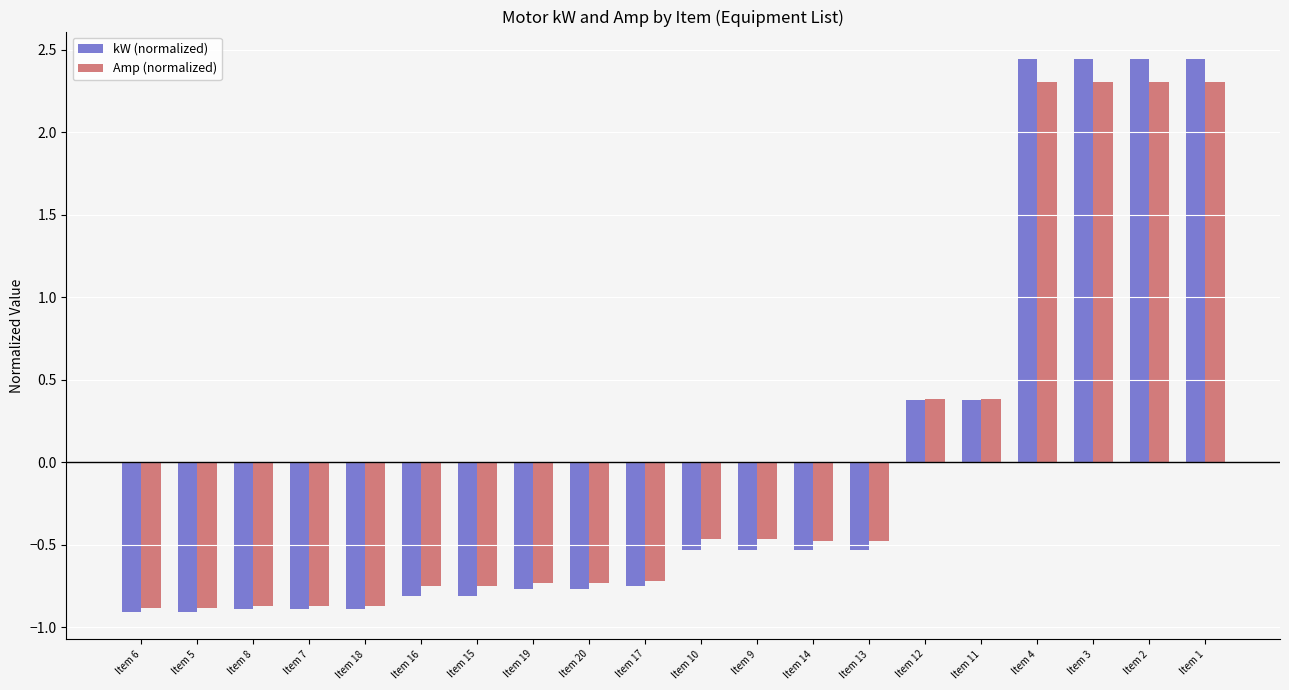

What is the label of the 3rd bar from the right?

Item 3